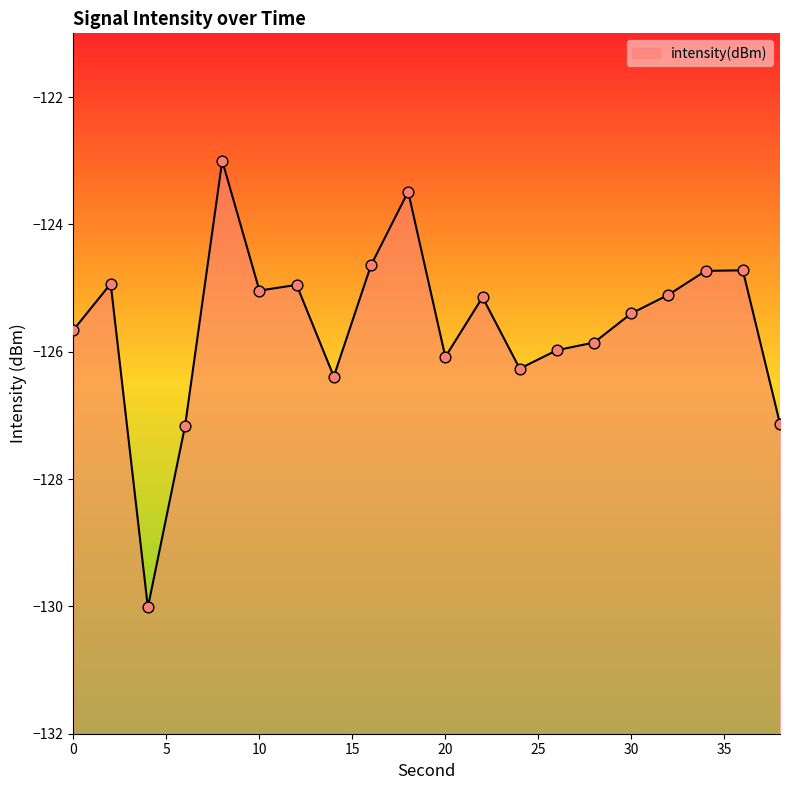

Between 24 and 34, which is larger?

34